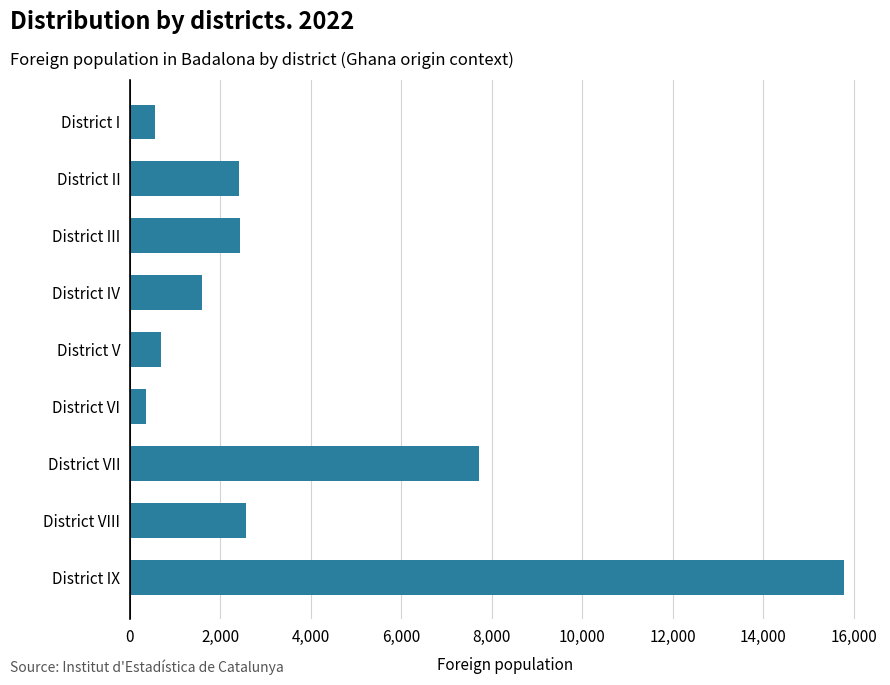

What is the label of the 8th bar from the top?

District VIII